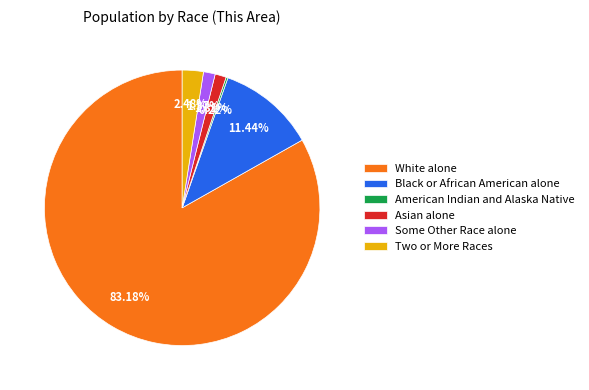

True or false: Black or African American alone accounts for 1% of the total.

False